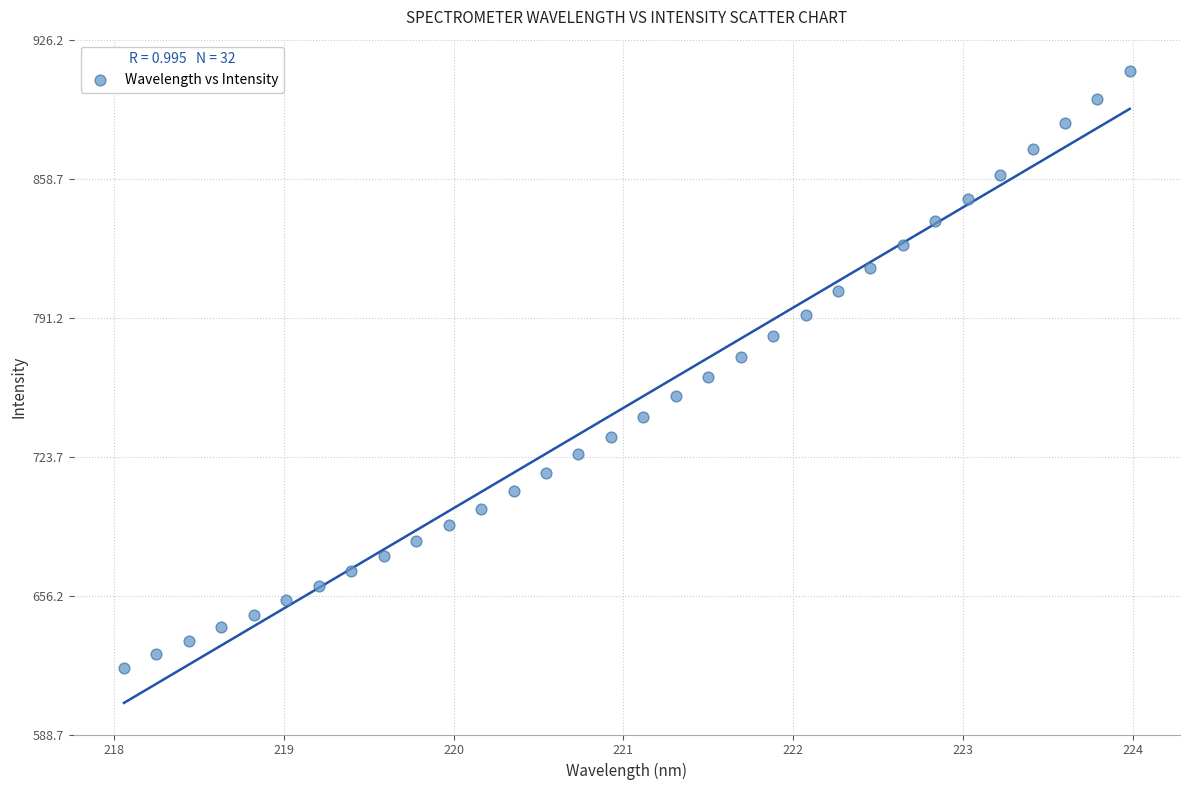

What is the range of X values (max minus min)?

5.9